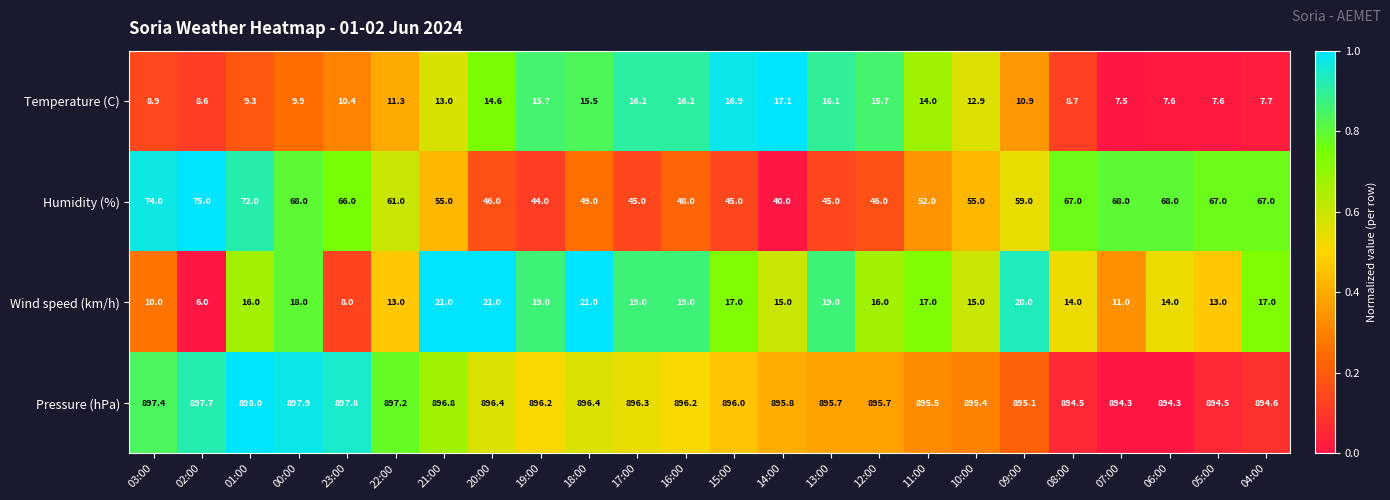

What is the total value across all series at 19:00?

974.9